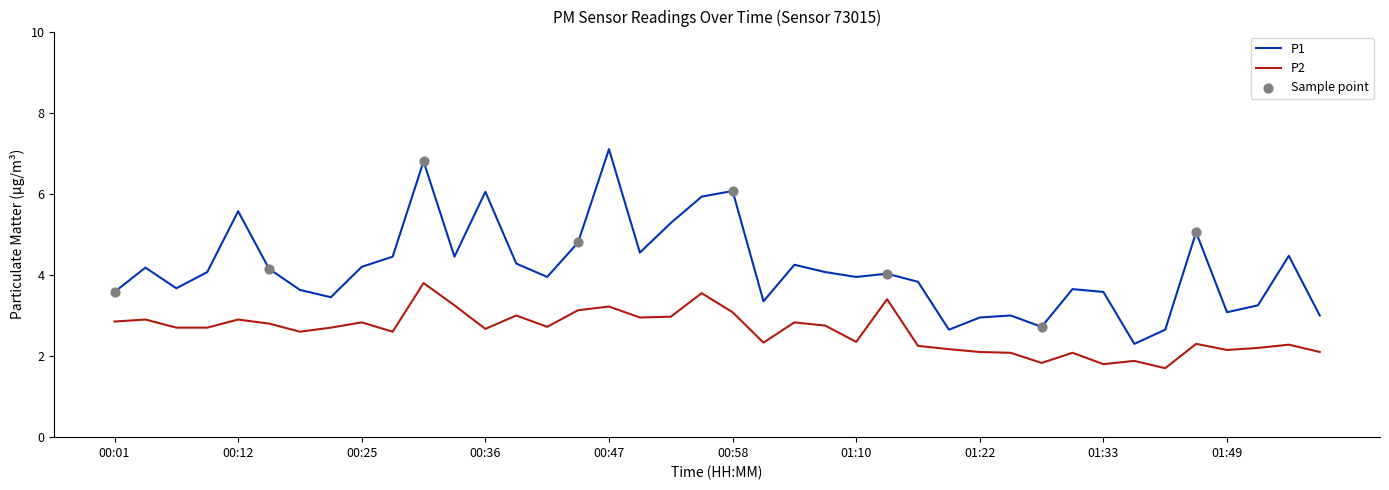

Rank the series by their maximum value, from lowest to highest.

P2, P1